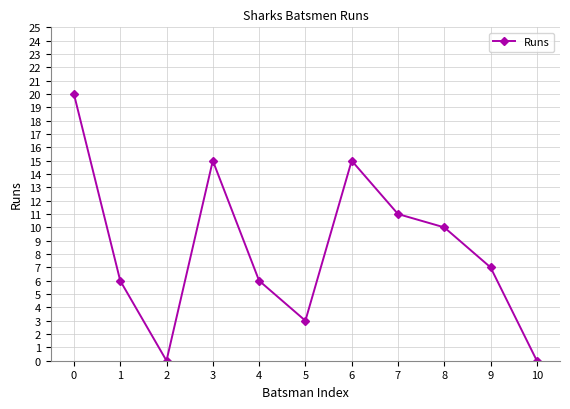

How many points are lower than both their immediate neighbors (excluding endpoints)?

2